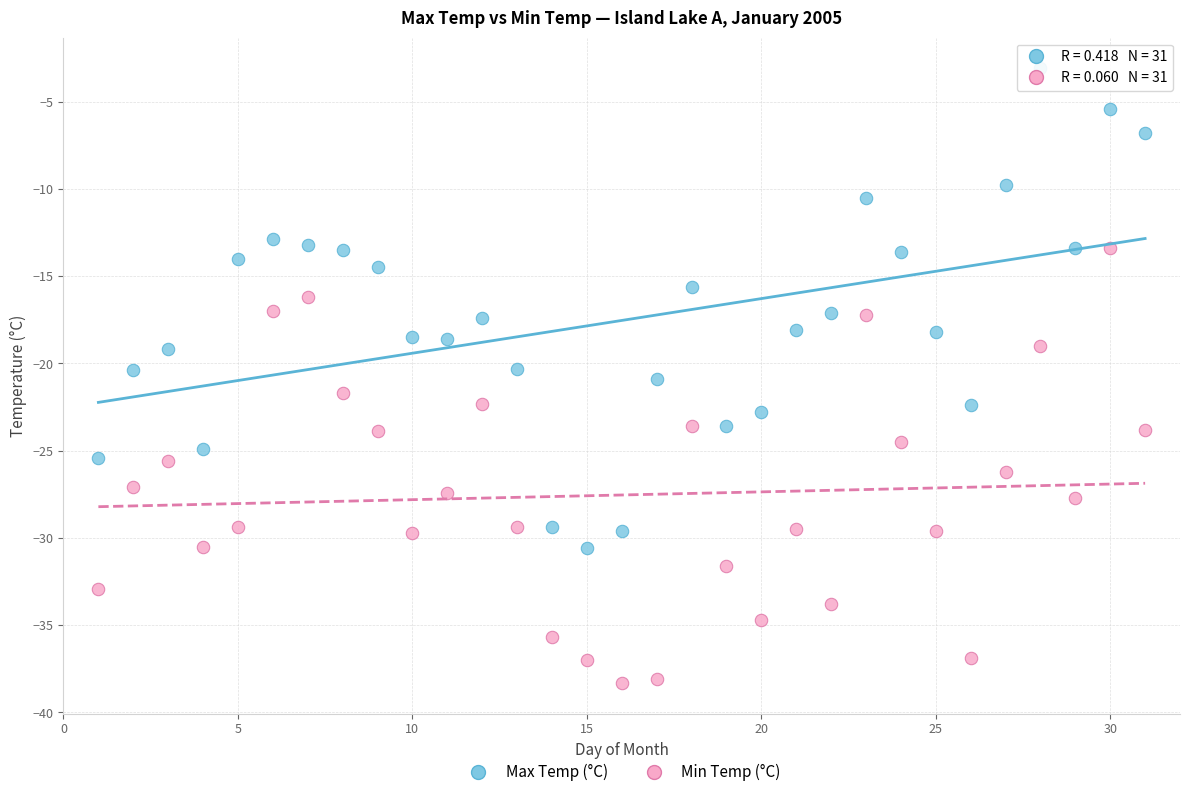

Which series reaches the minimum Y coordinate?

Min Temp (°C)